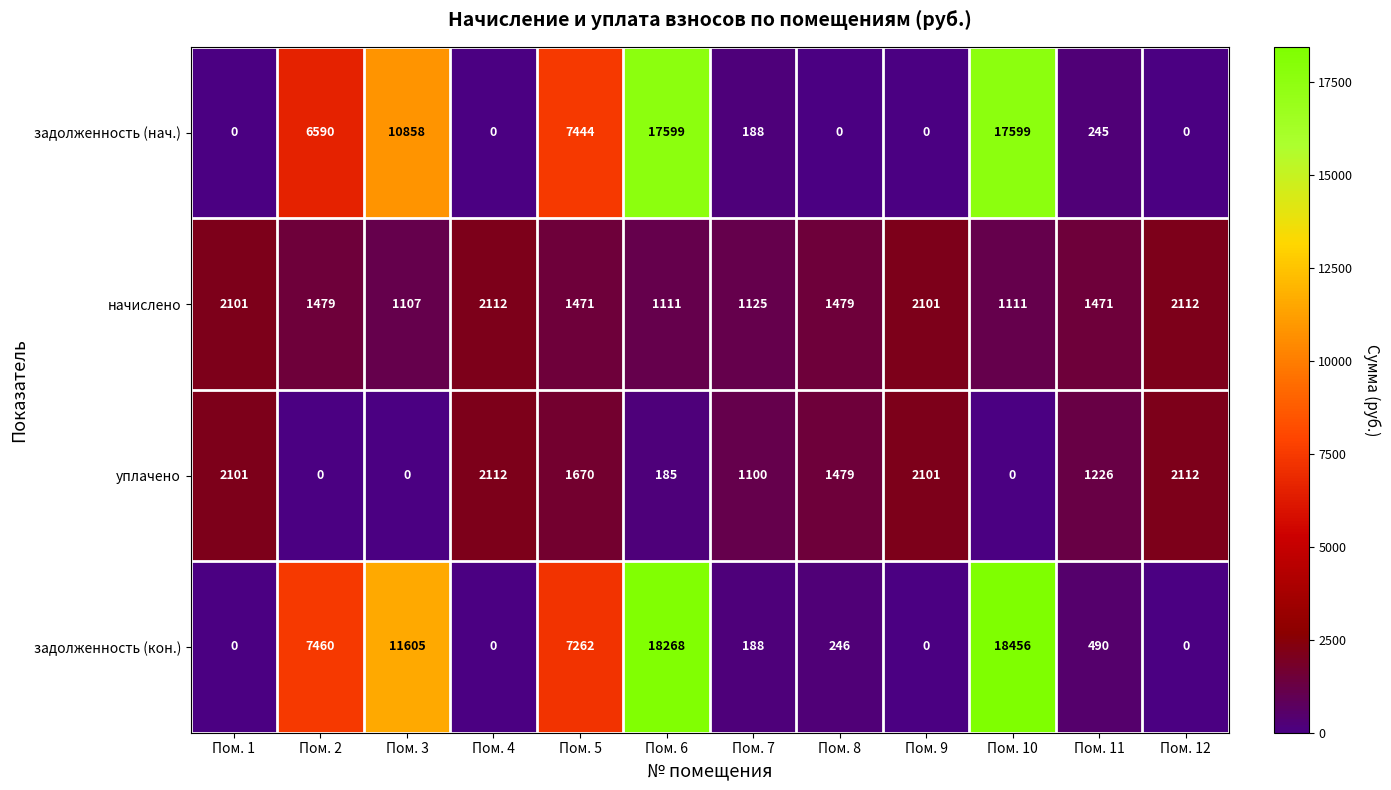

What is the maximum value shown in the chart?

18456